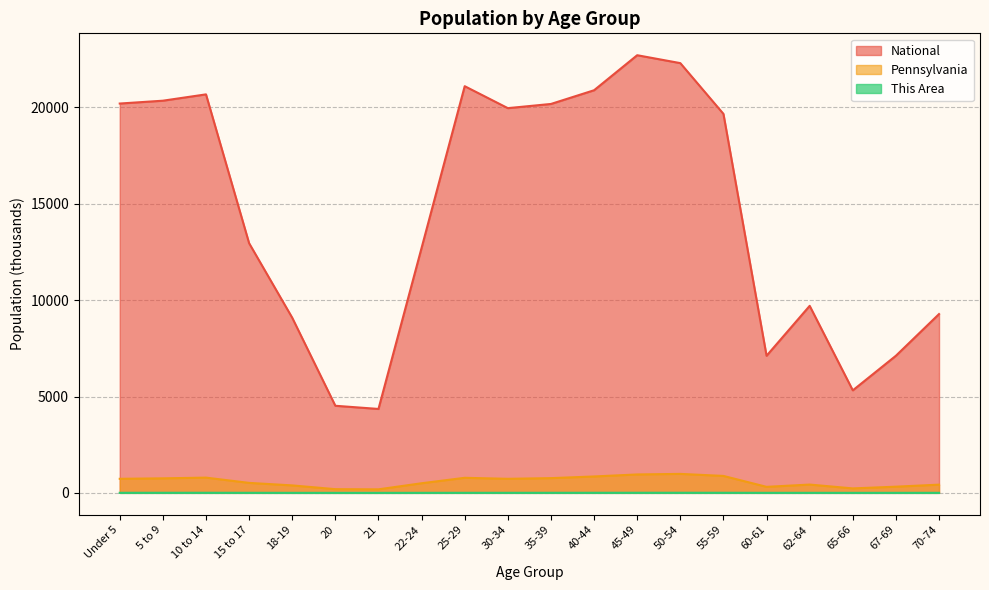

What are all the series names shown in the legend?

National, Pennsylvania, This Area